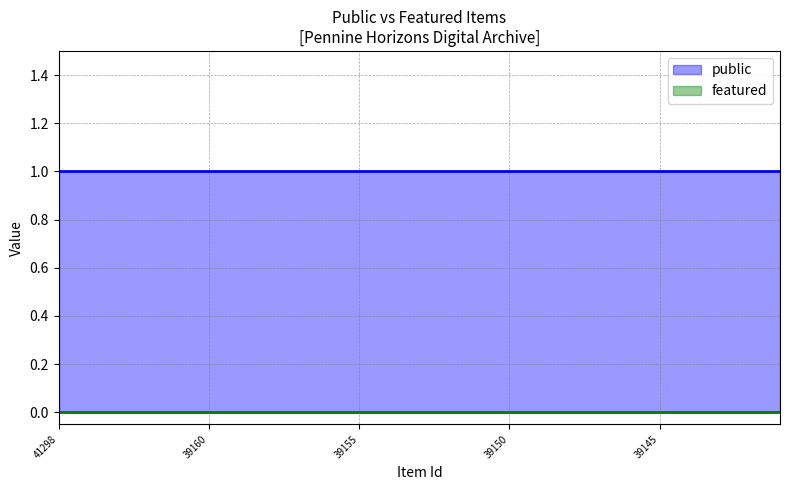

Rank the categories by public value from lowest to highest.

41298, 39164, 39163, 39162, 39161, 39160, 39159, 39158, 39157, 39156, 39155, 39154, 39153, 39152, 39151, 39150, 39149, 39148, 39147, 39146, 39145, 39144, 39143, 39142, 39141